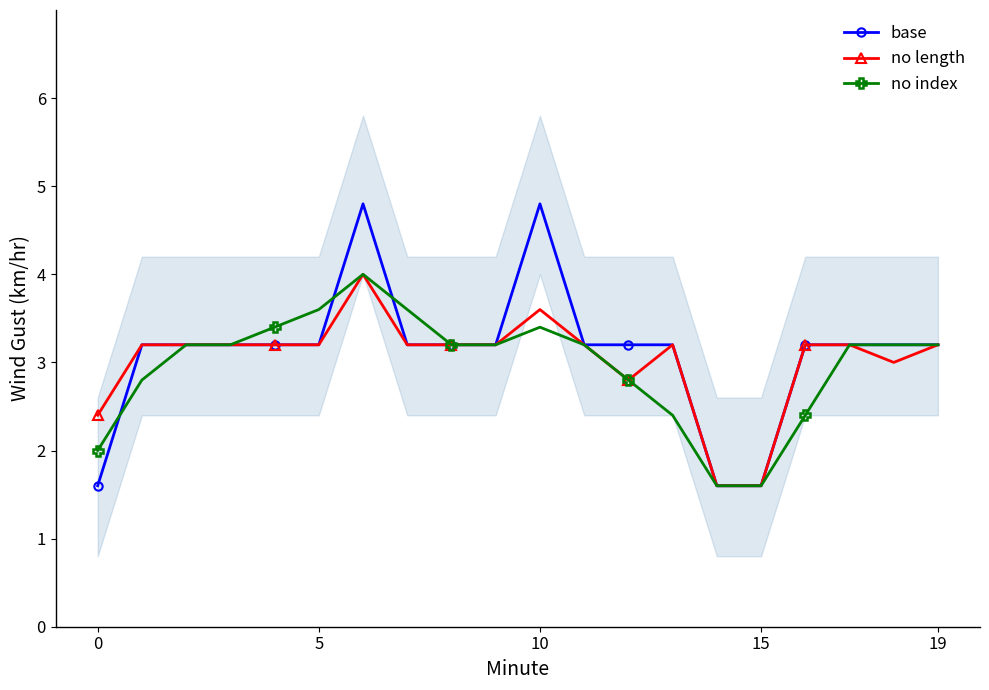

At which category is the sum across all series the highest?

6